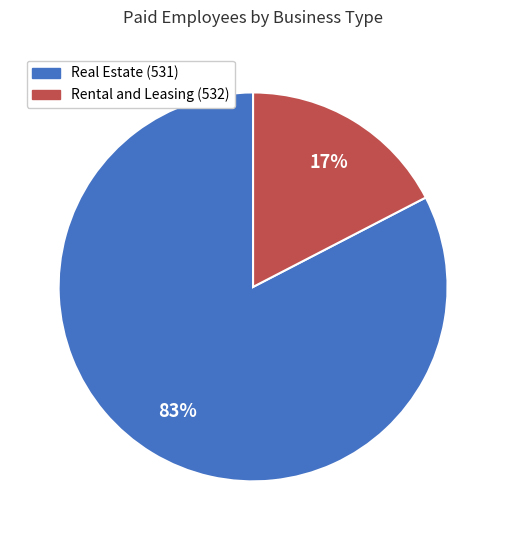

To the nearest percent, what is the combined percentage of Rental and Leasing (532) and Real Estate (531)?

100%